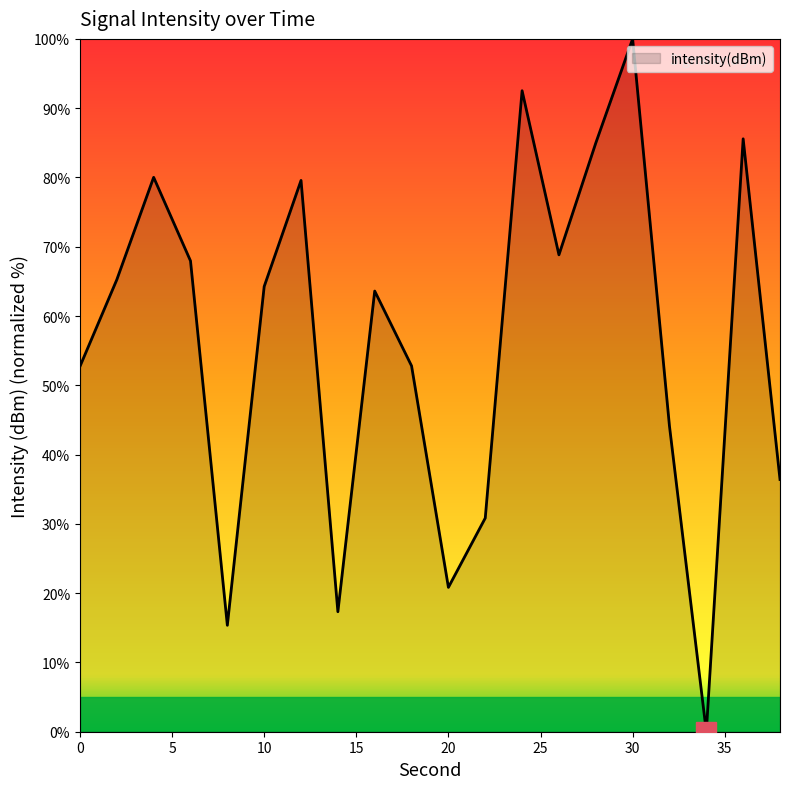

What is the maximum value shown in the chart?

100.0